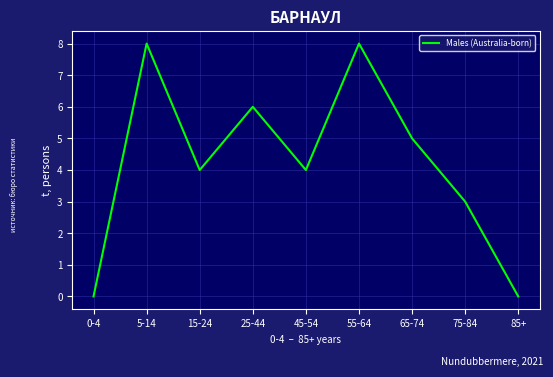

Where is the first local maximum?

5-14